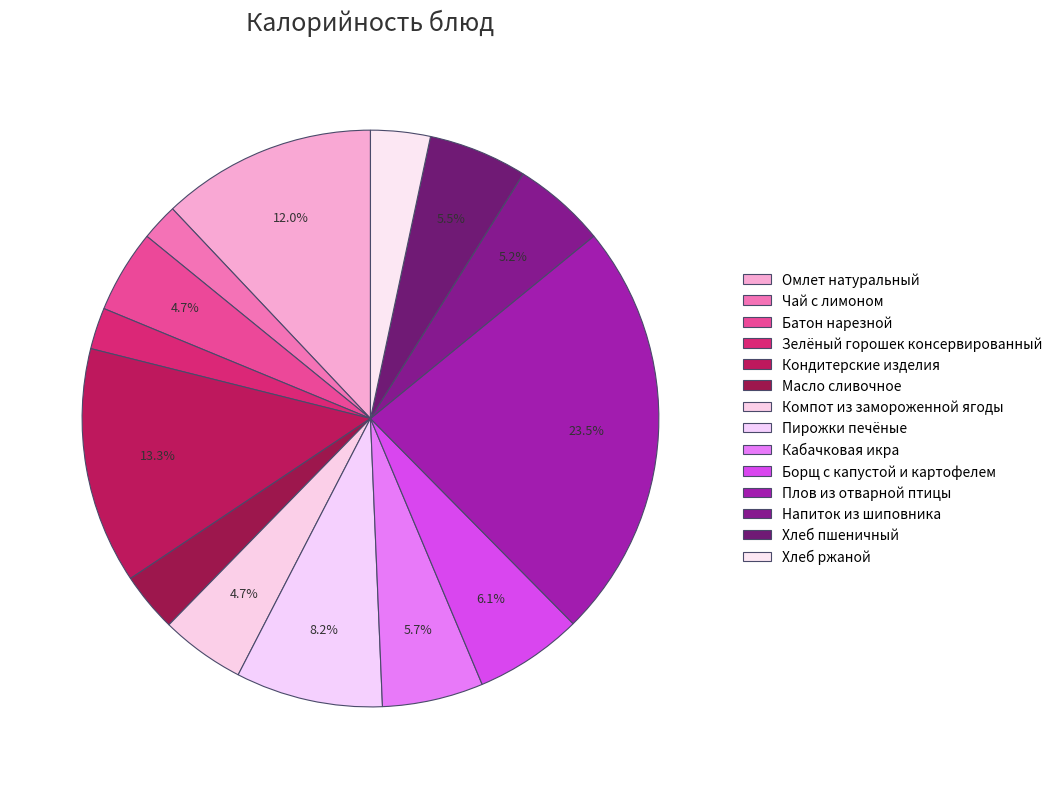

Count the number of slices in the pie.

14